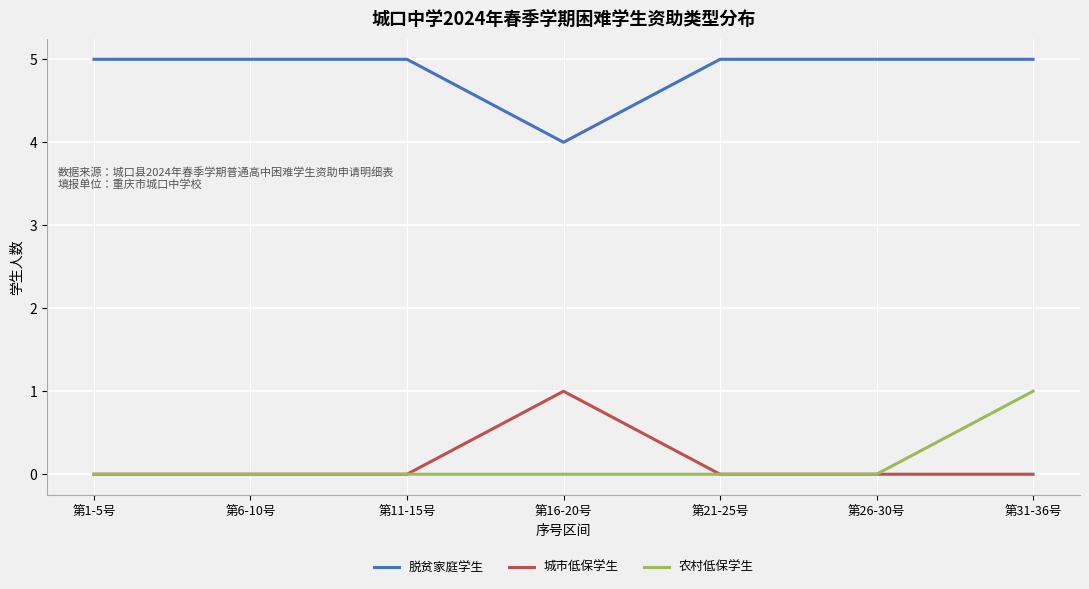

How many lines are shown in the chart?

3